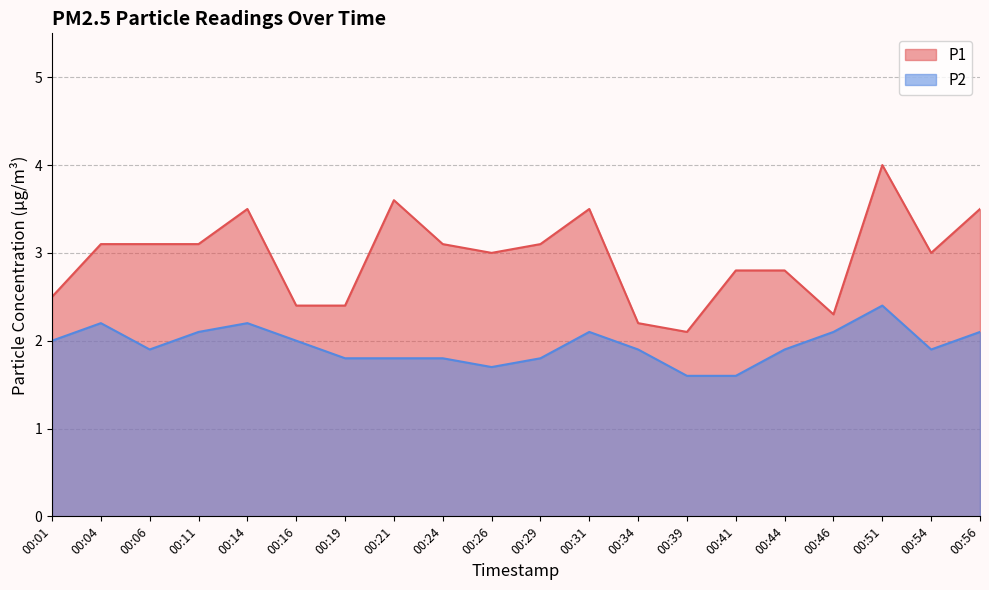

Count the P2 values in the range 1 to 2.

13